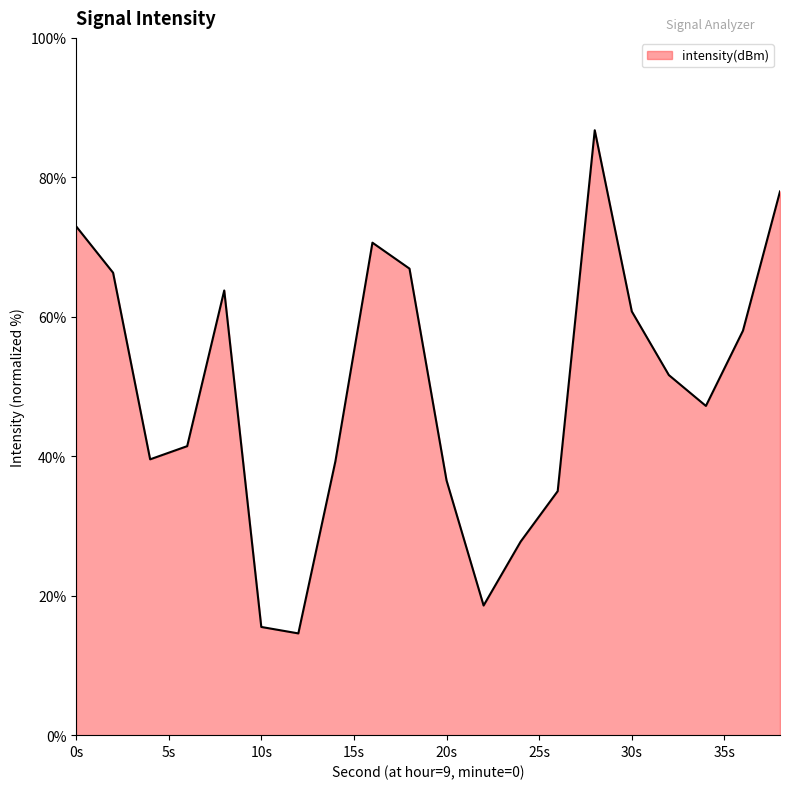

What is the difference between the maximum and minimum values?

72.2